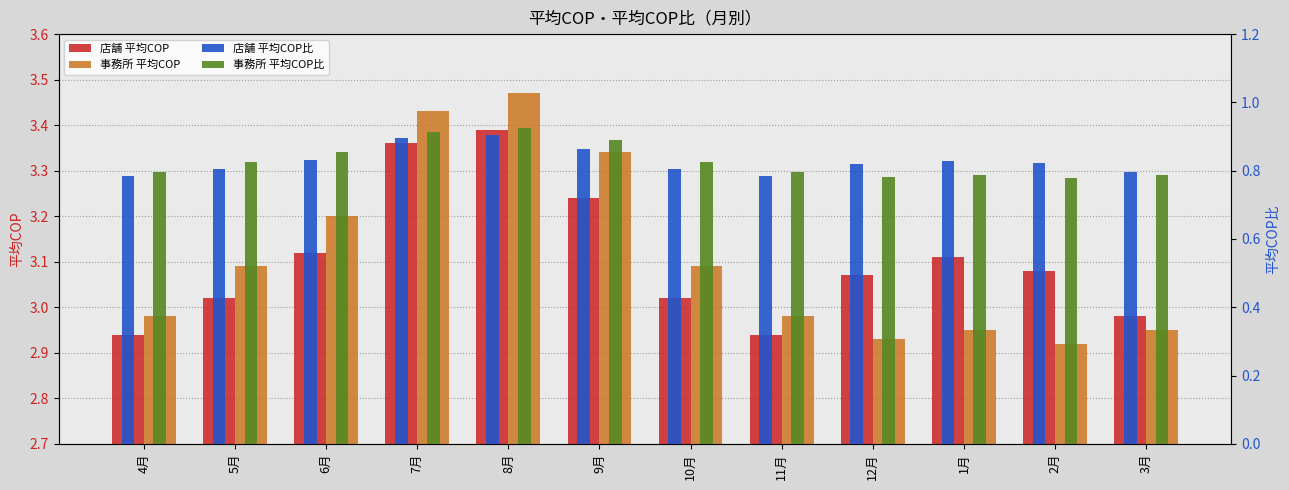

What is the difference between the maximum and minimum values in the 事務所_平均COP比 series?

0.1